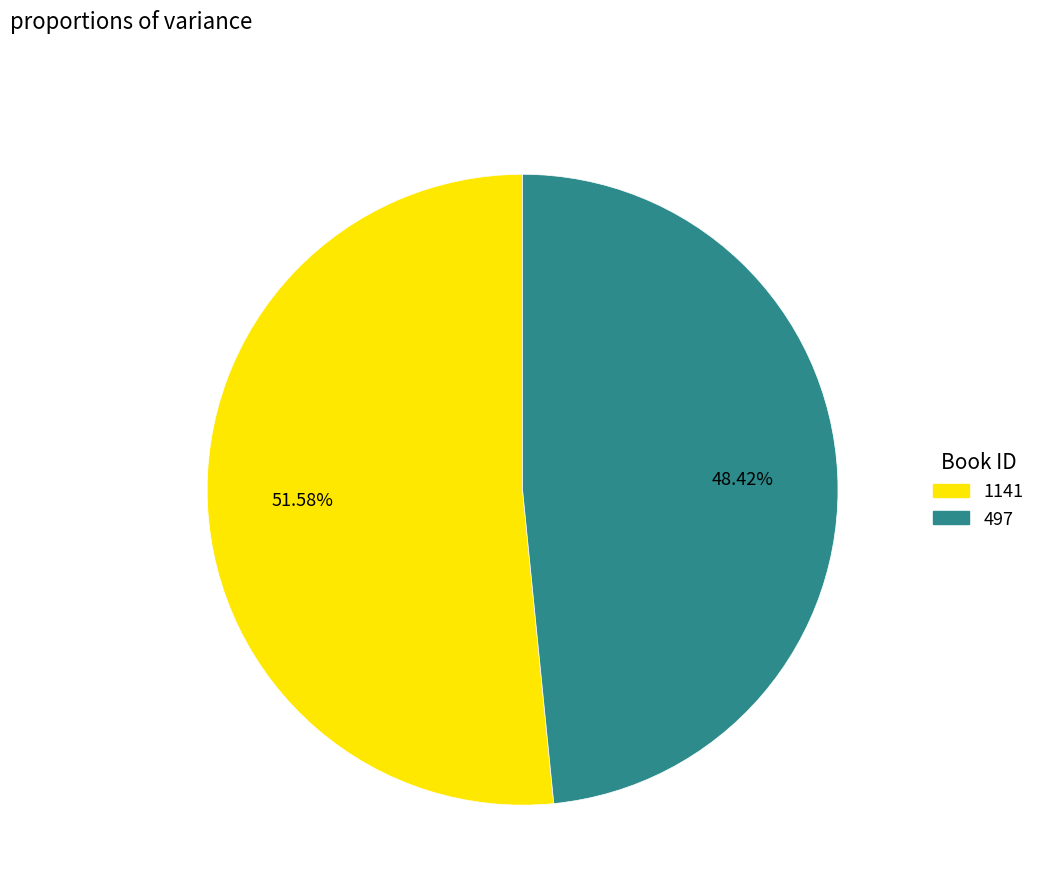

True or false: 497 accounts for 39% of the total.

False